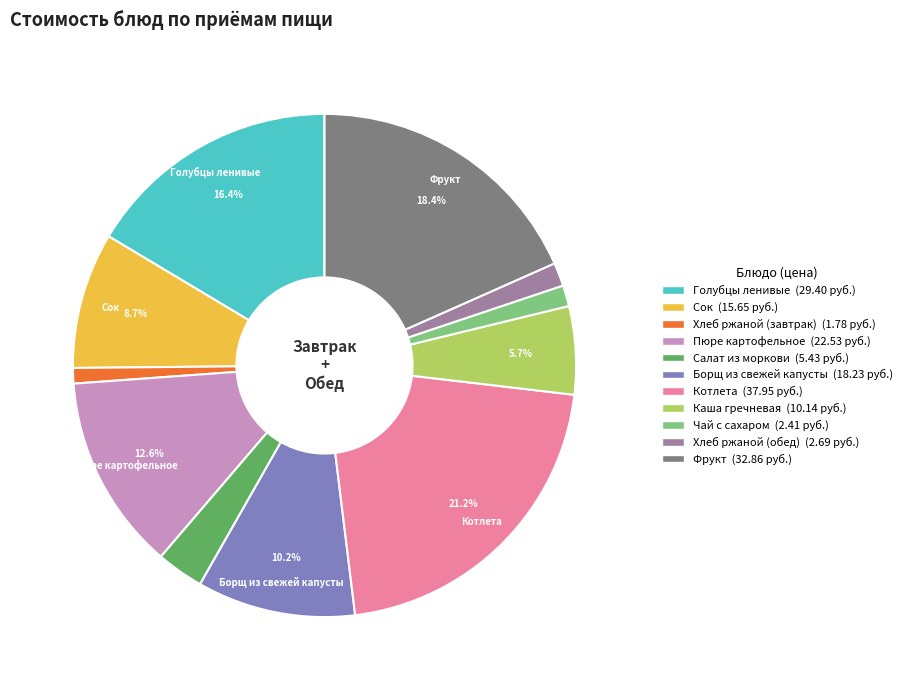

To the nearest percent, what percentage of the pie is Сок?

9%